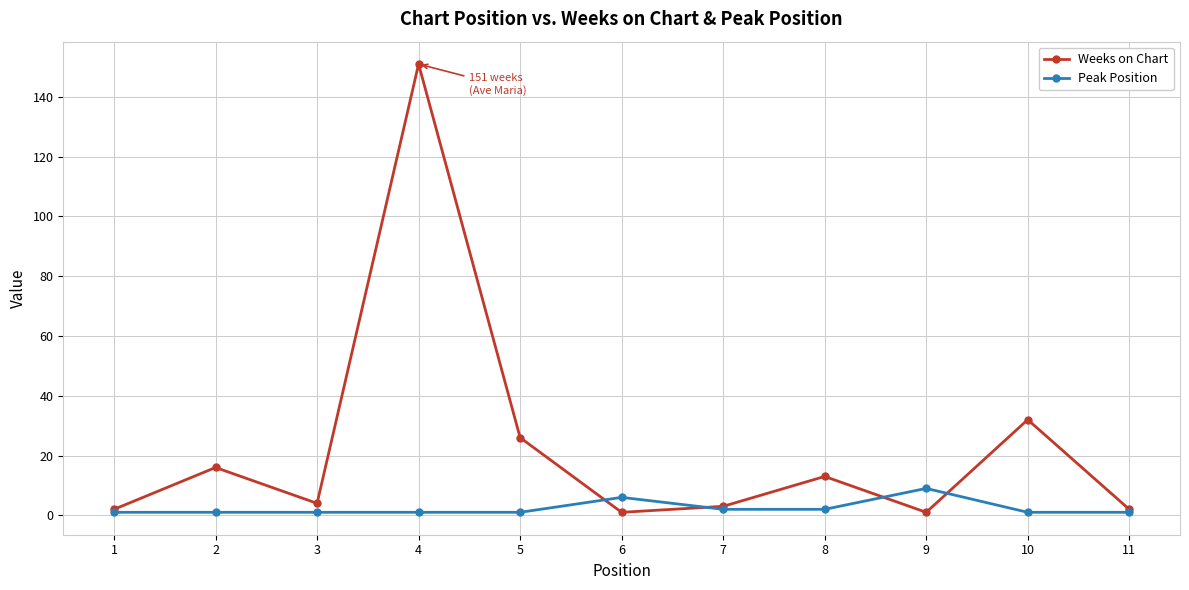

True or false: Weeks on Chart and Peak Position intersect in this chart.

True